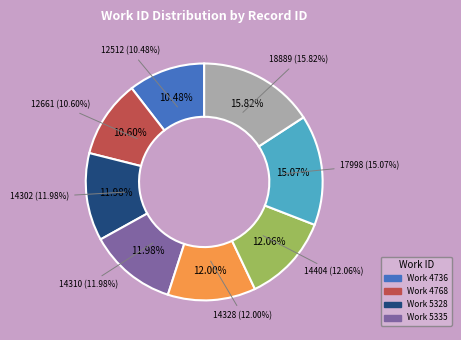

Which category has the smallest portion of the pie?

4736